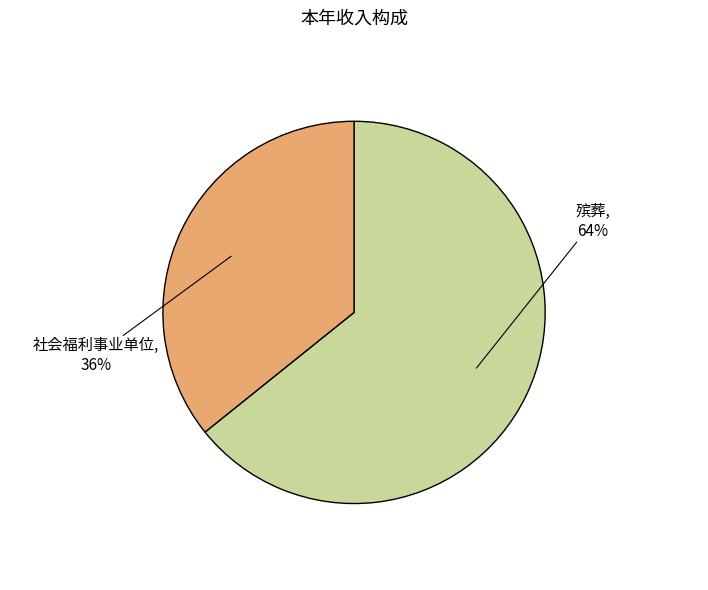

Is 殡葬 the majority of the pie?

Yes